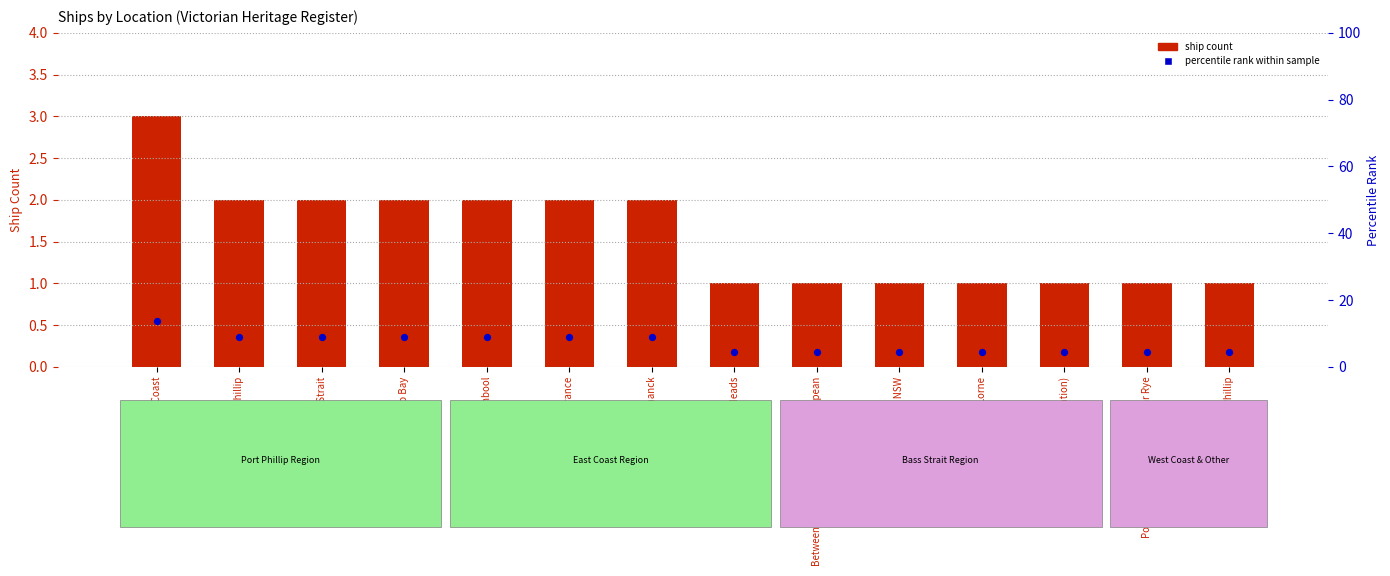

At how many categories does at least one series exceed 3?

14